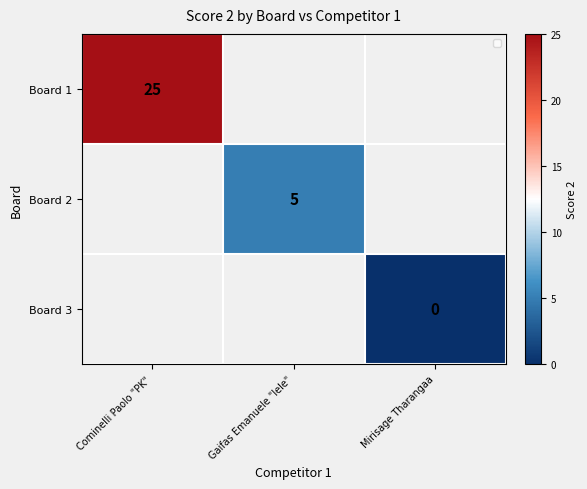

Is the value of Board 3 at Mirisage Tharangaa greater than the value of Board 2 at Gaifas Emanuele "lele"?

No